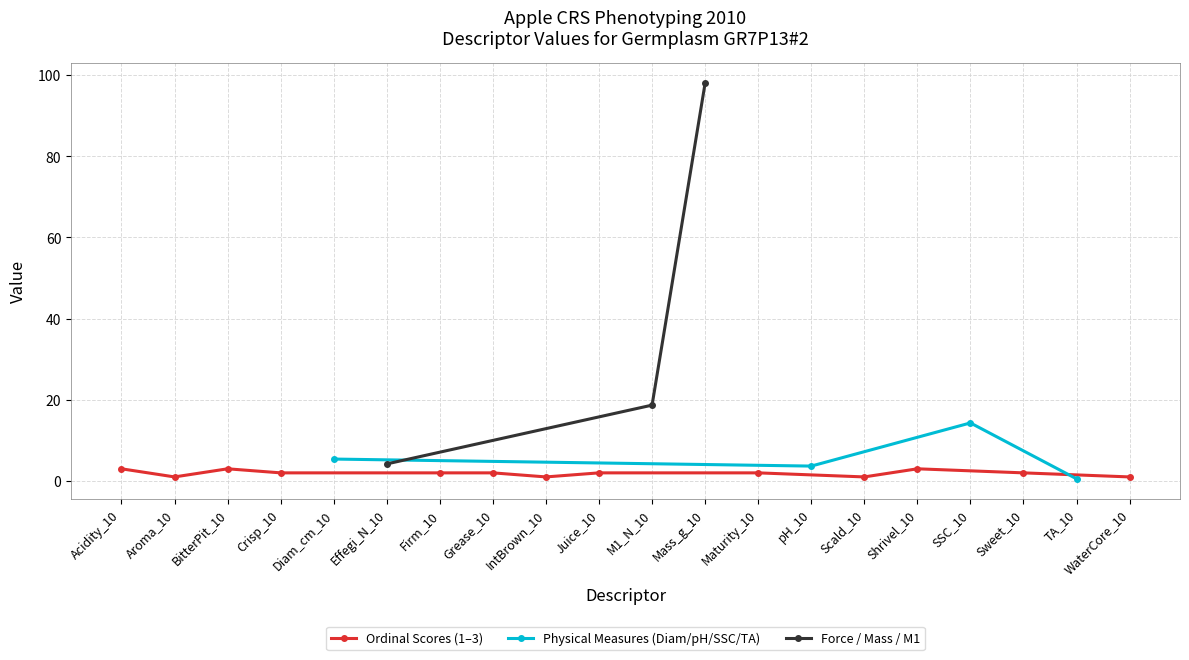

What is the maximum value shown in the chart?

98.0